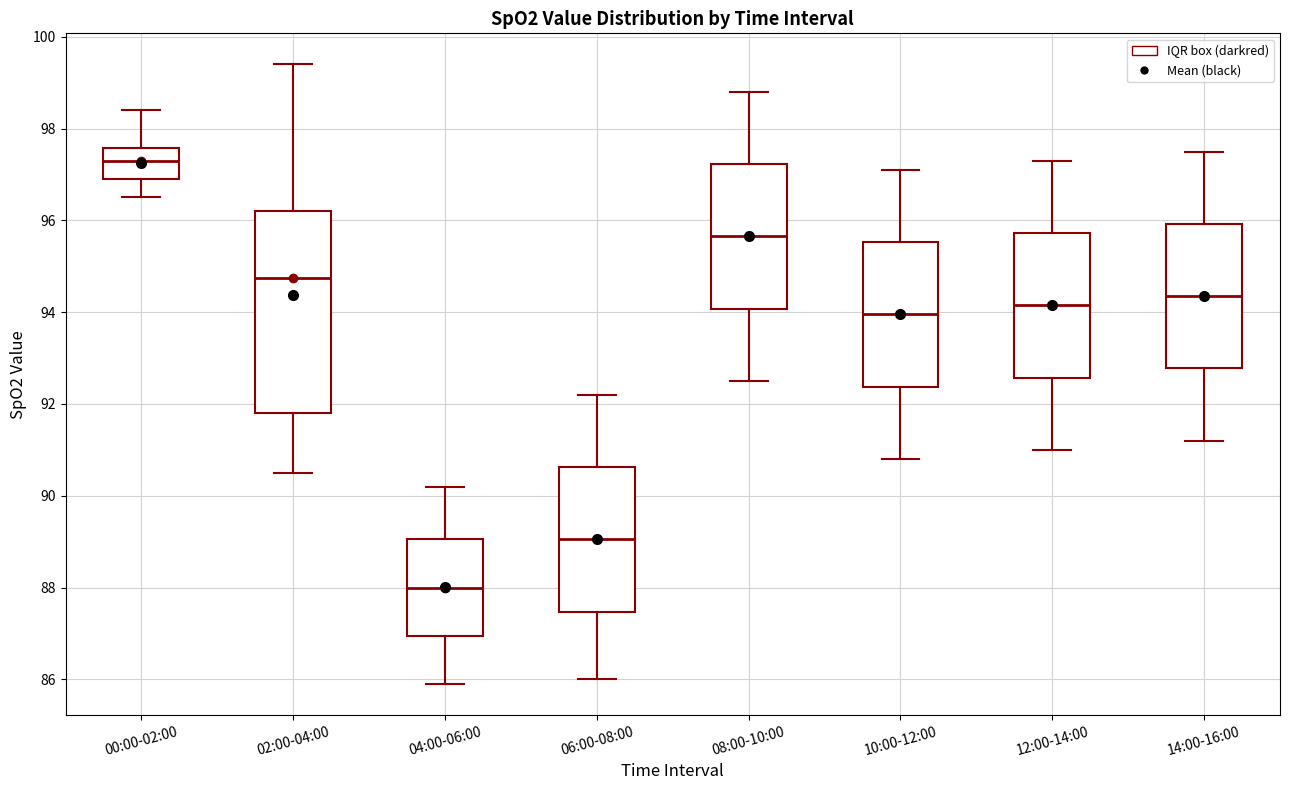

Comparing the boxes themselves (not the whiskers), which one is the tallest?

02:00-04:00